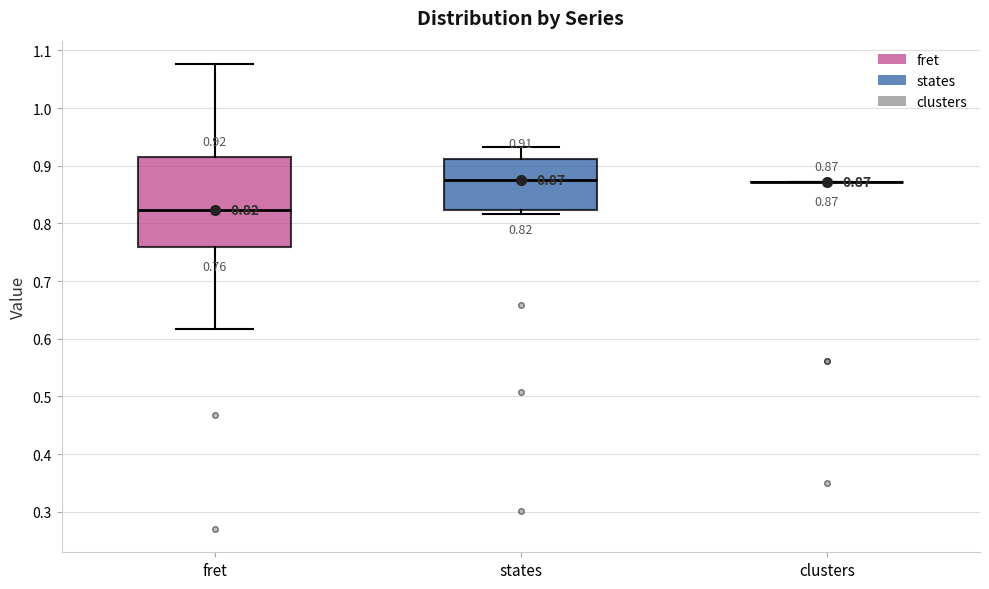

Comparing the boxes themselves (not the whiskers), which one is the tallest?

fret